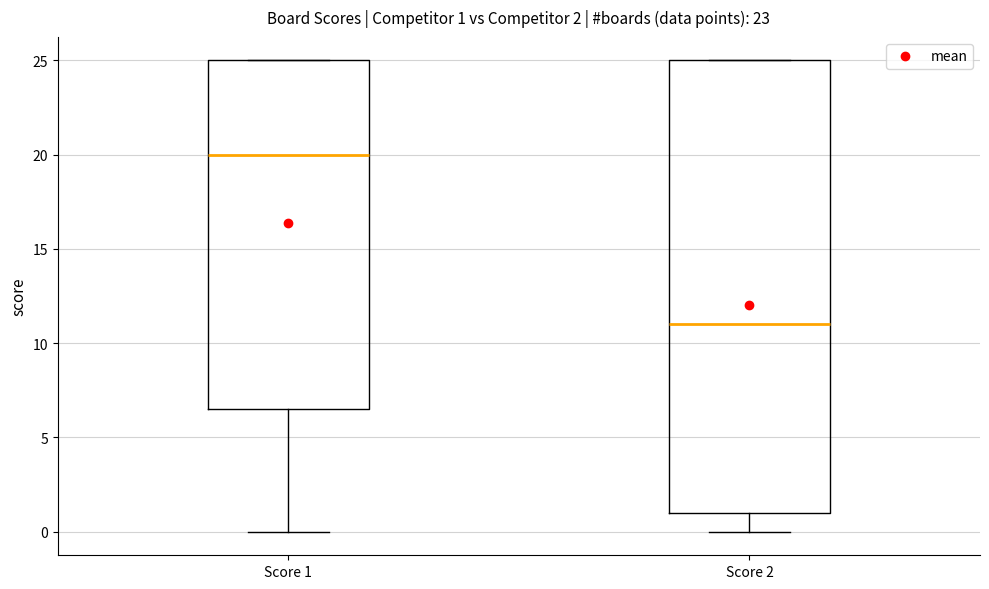

Which box has the lowest median line?

Score 2